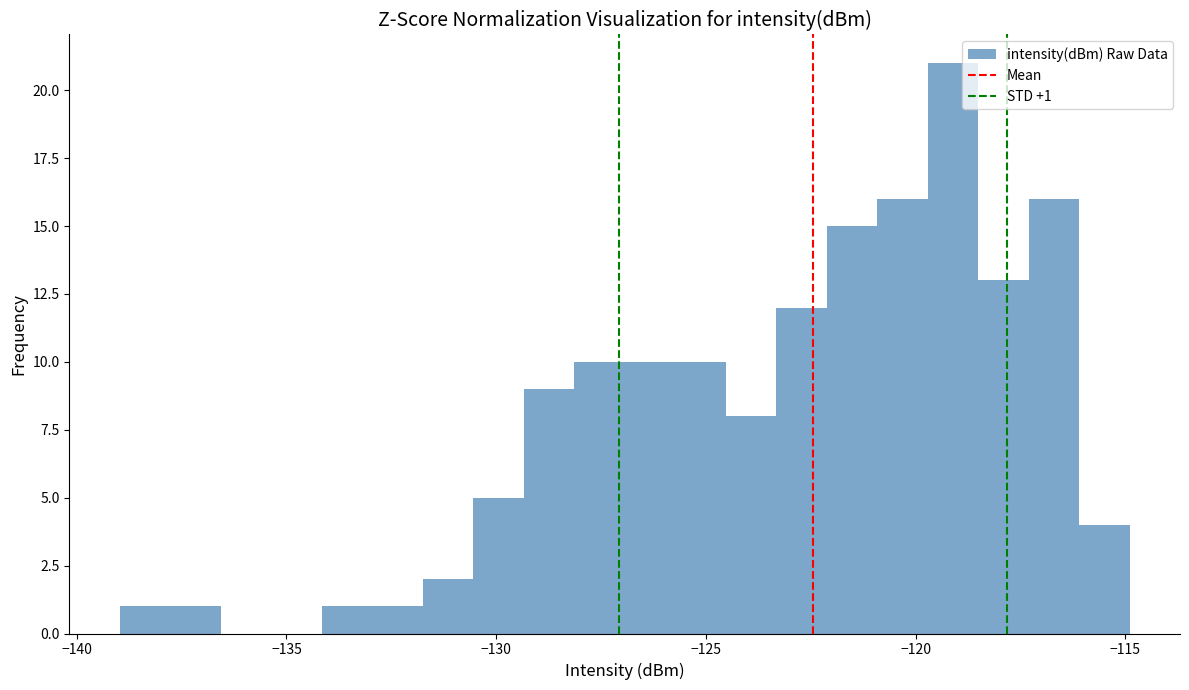

Read against the x-axis, roughly where is the centre of the tallest bar?

-119.0